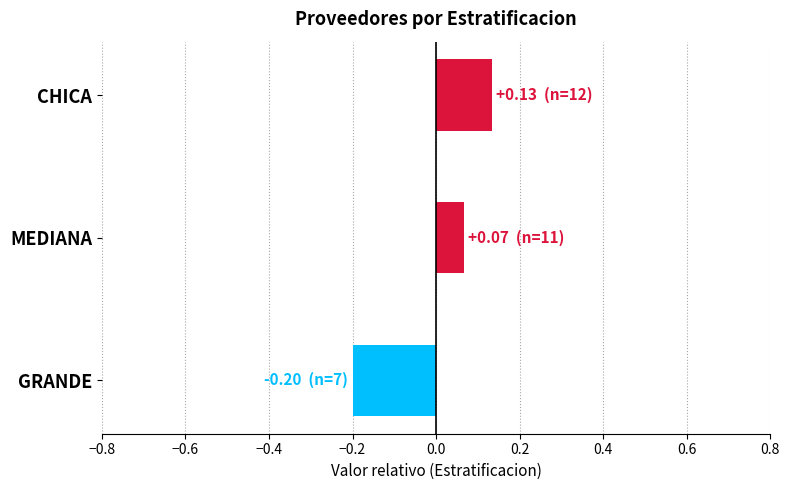

List the labels in order of value, smallest first.

GRANDE, MEDIANA, CHICA